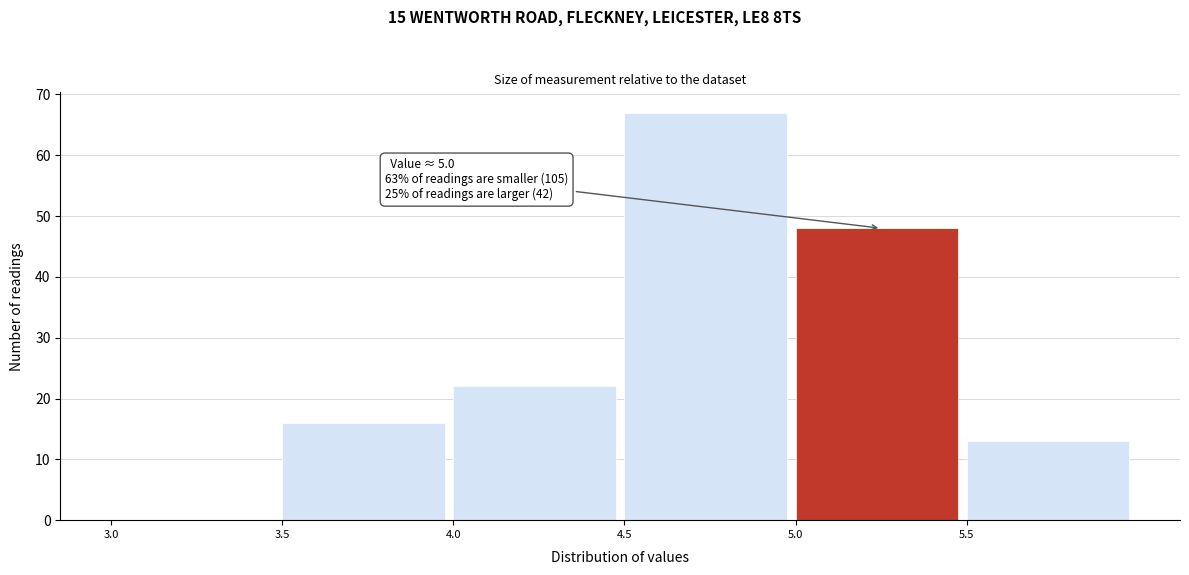

Over which range of the x-axis is the bar tallest?

4.5 to 5.0